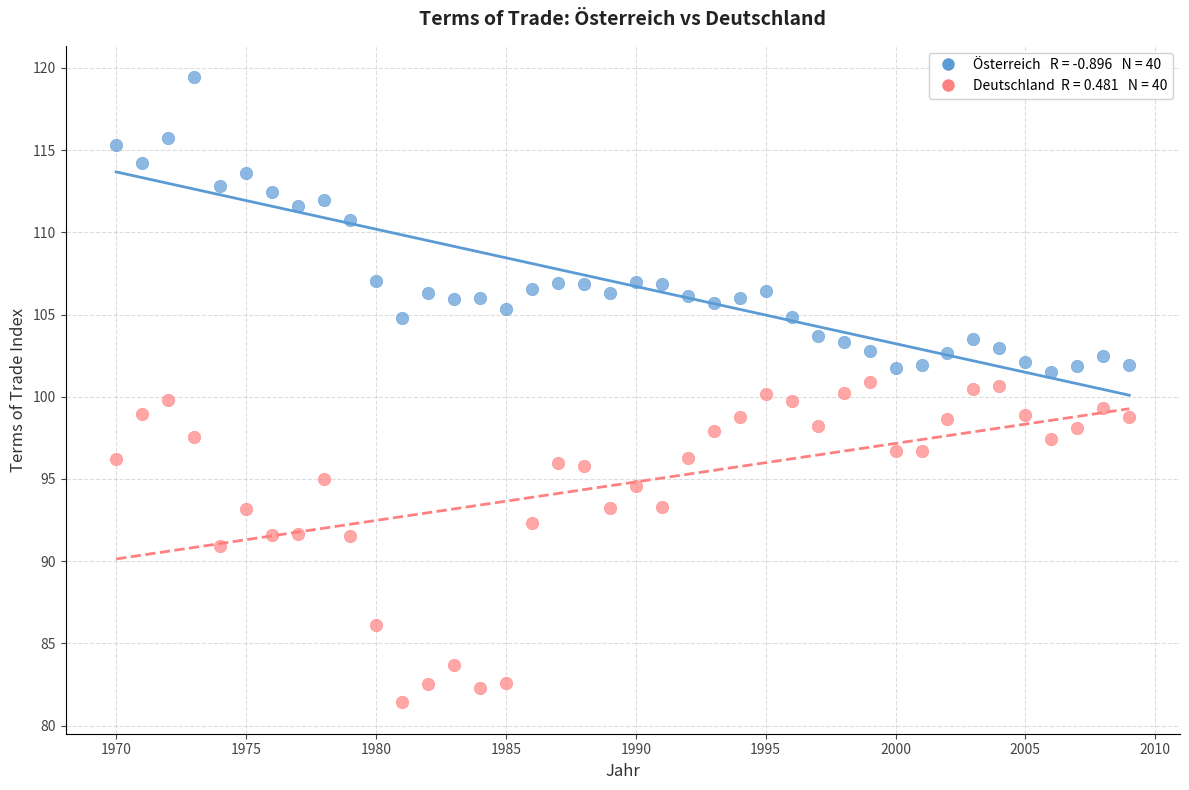

Across all data points, what is the range of Y values (max minus min)?

38.0